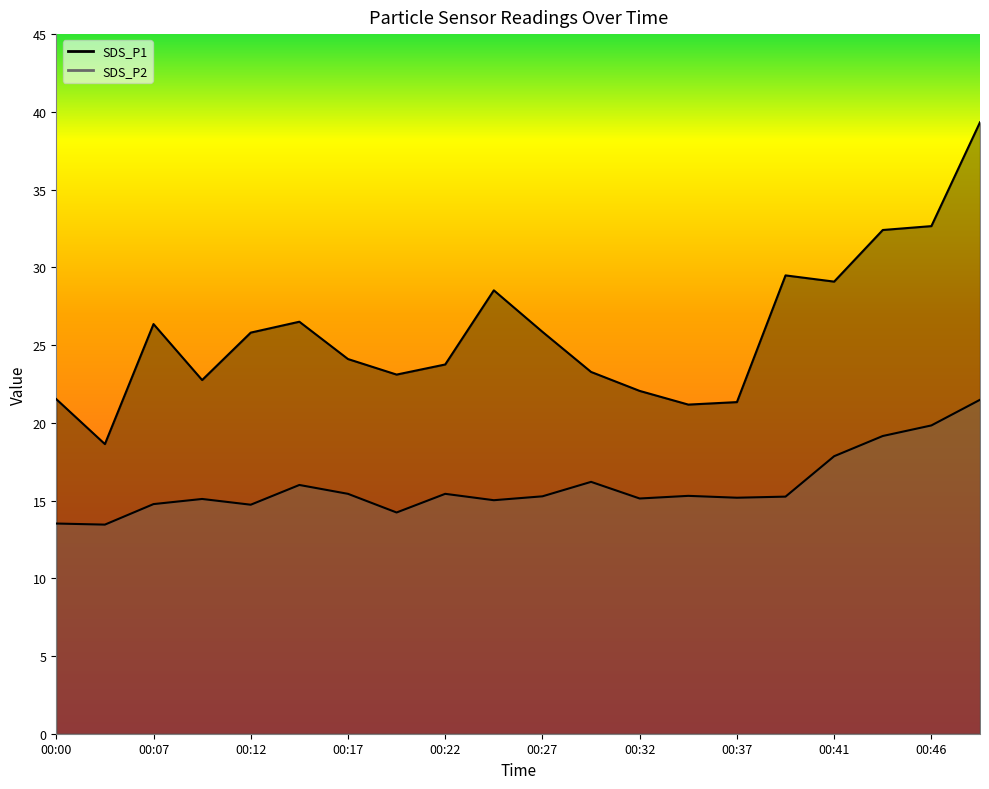

Does the chart have visible grid lines?

No